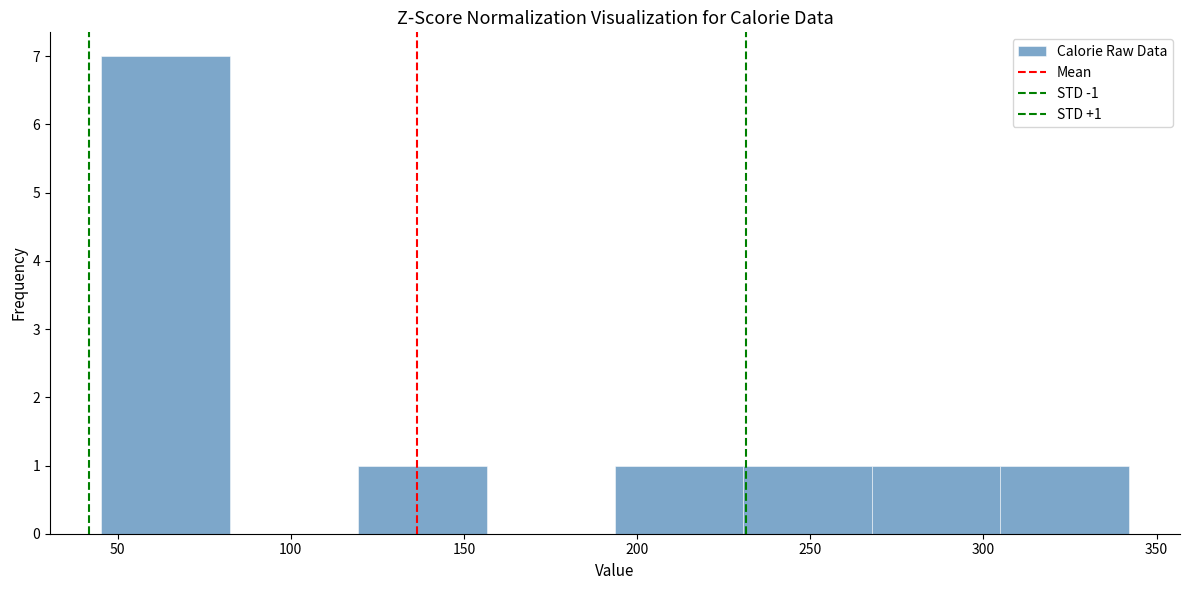

Over which range of the x-axis is the bar tallest?

45 to 80